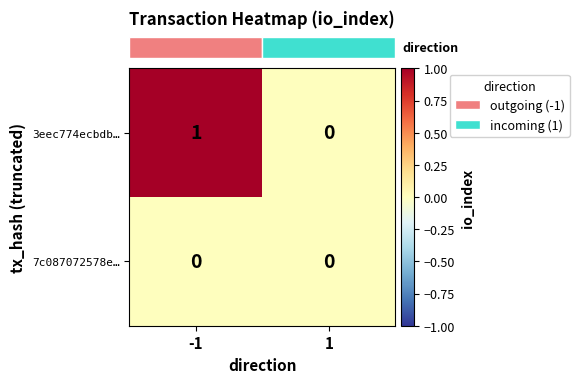

Rank the series by their maximum value, from lowest to highest.

7c087072578e…, 3eec774ecbdb…